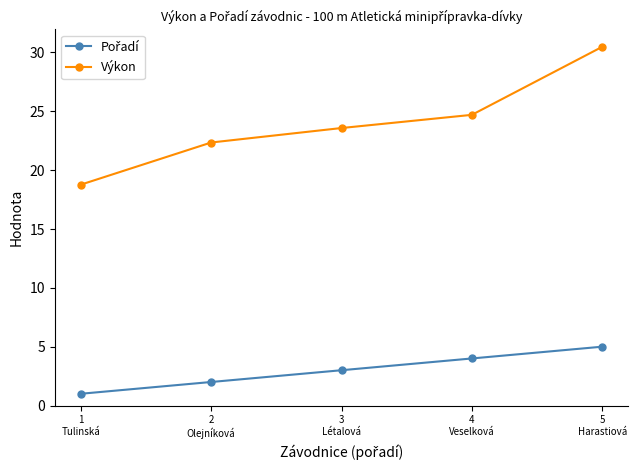

Does the chart have visible grid lines?

No